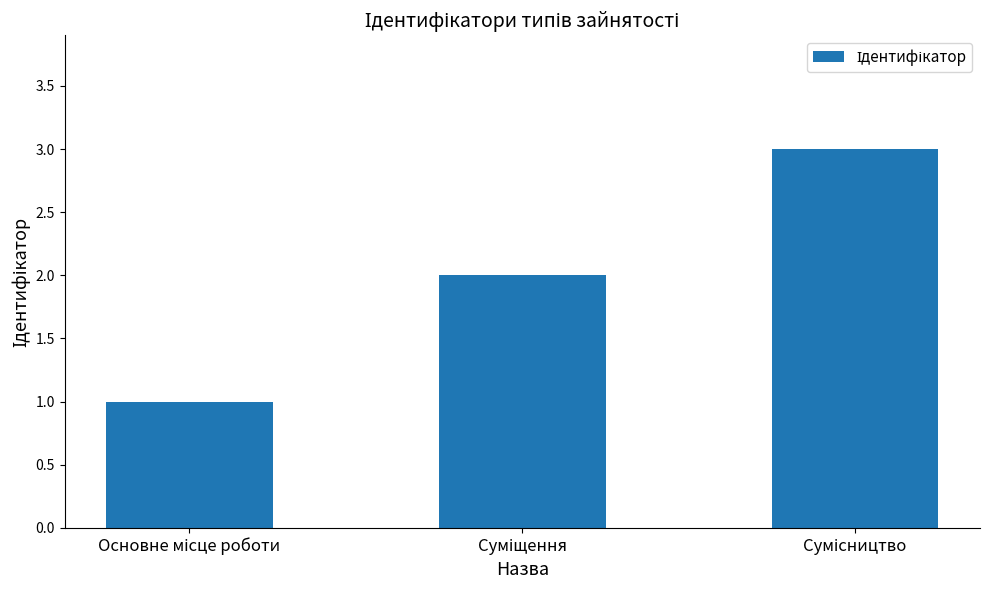

What is the maximum value shown in the chart?

3